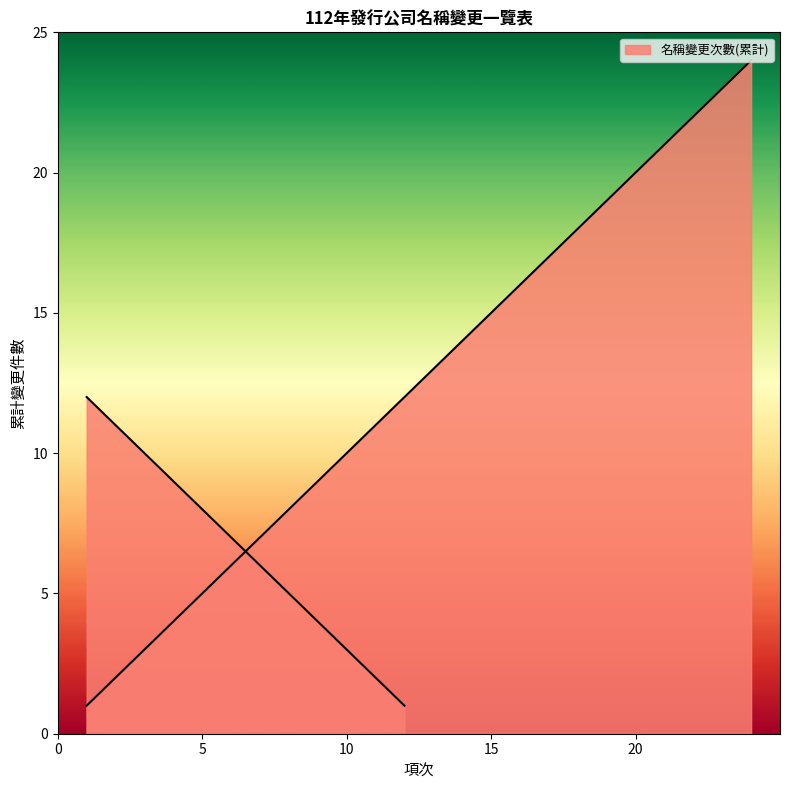

List the labels in order of value, largest first.

24, 23, 22, 21, 20, 19, 18, 17, 16, 15, 14, 13, 12, 11, 10, 9, 8, 7, 6, 5, 4, 3, 2, 1